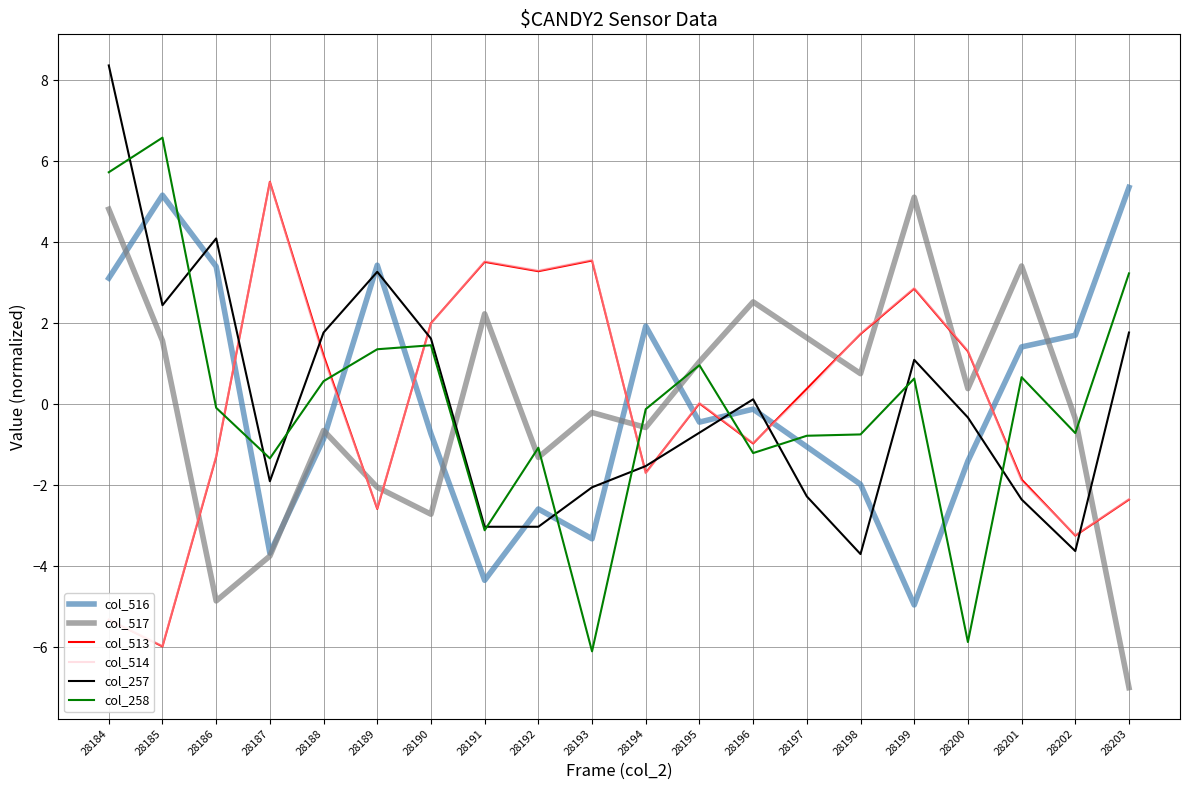

Between which two adjacent categories do col_258 and col_517 first intersect?

28190 and 28191